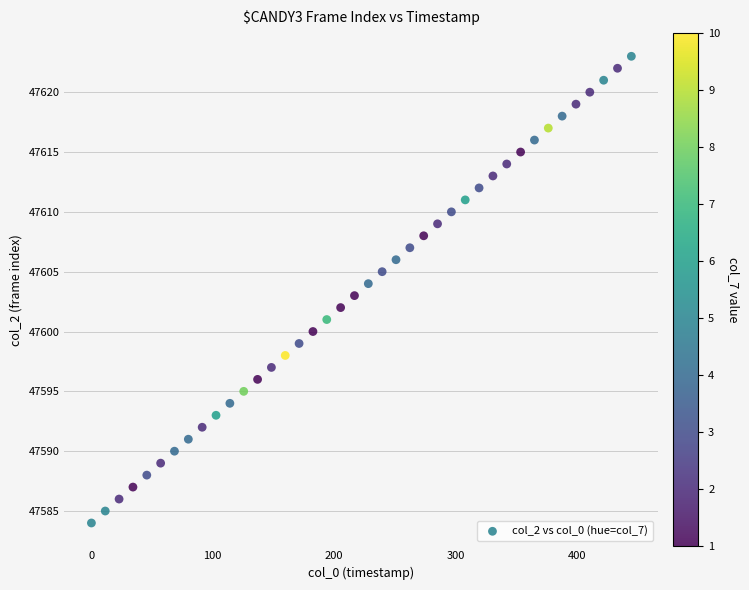

What is the range of Y values (max minus min)?

39